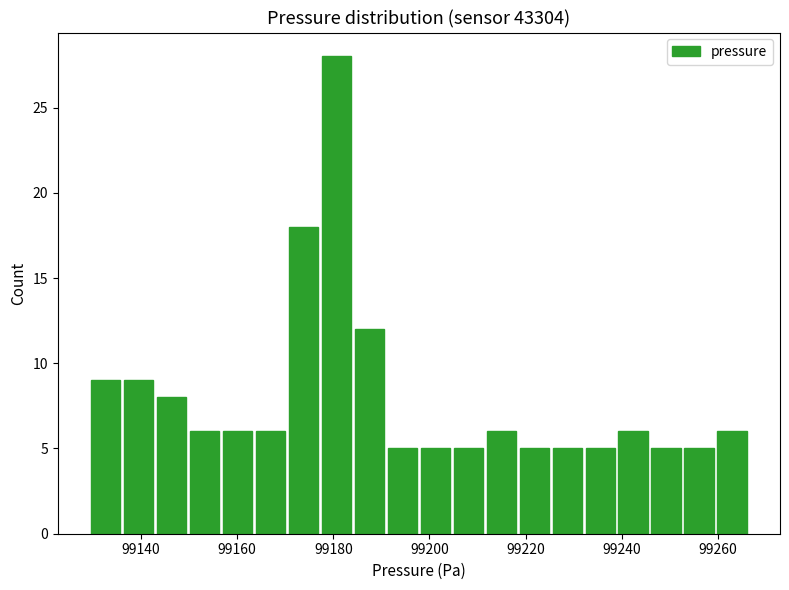

Around what value on the x-axis is the tallest bar? Give the approximate position of its centre, as read against the axis.

99180